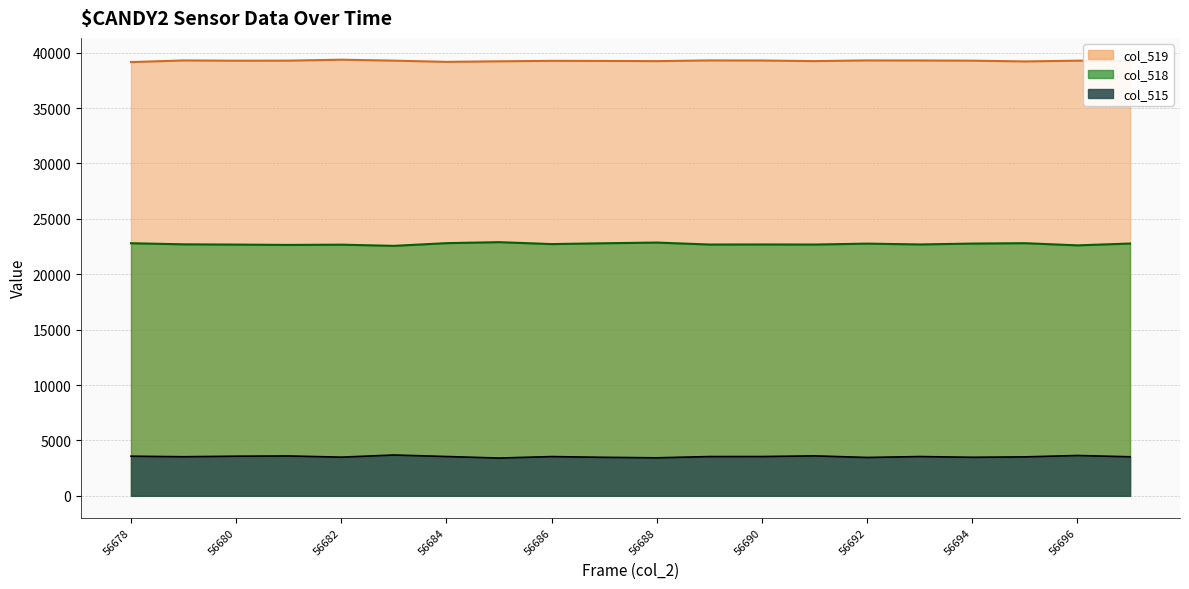

Which series has the largest total across all categories?

col_519